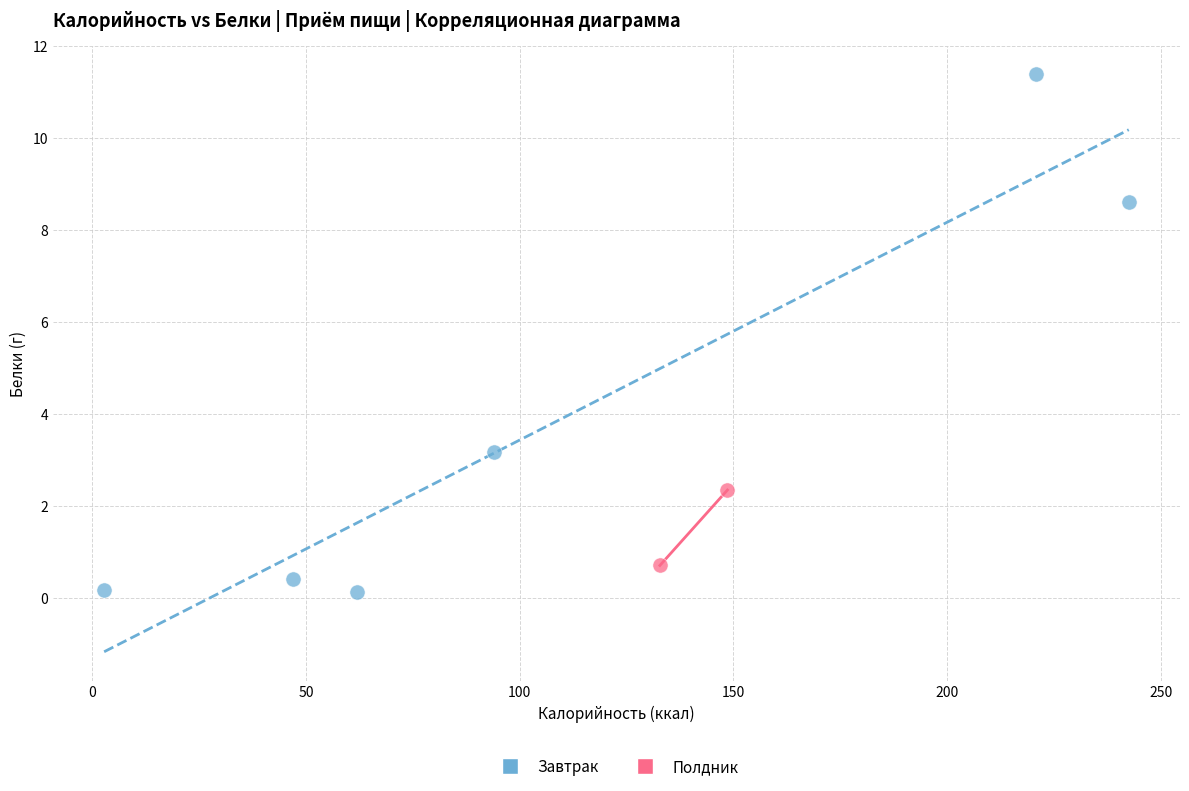

What are all the series names shown in the legend?

Завтрак, Полдник